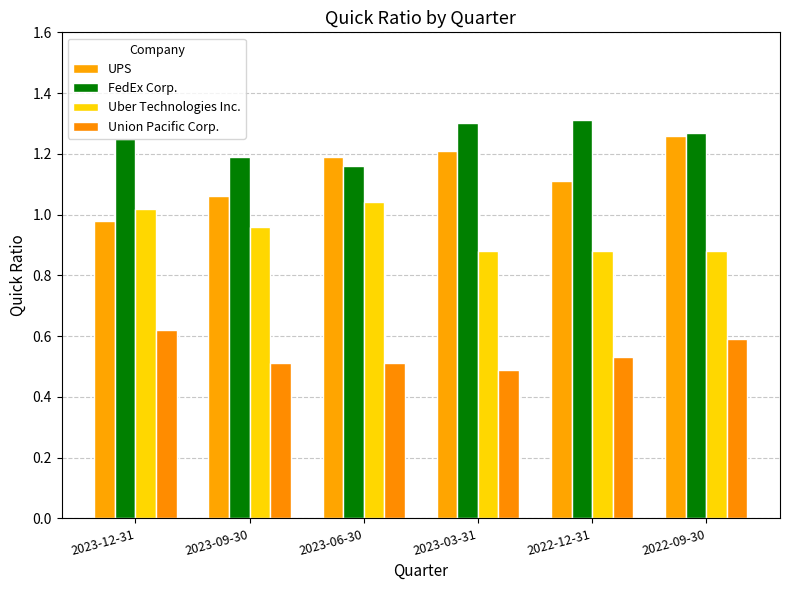

What is the total value across all series at 2023-03-31?

3.9